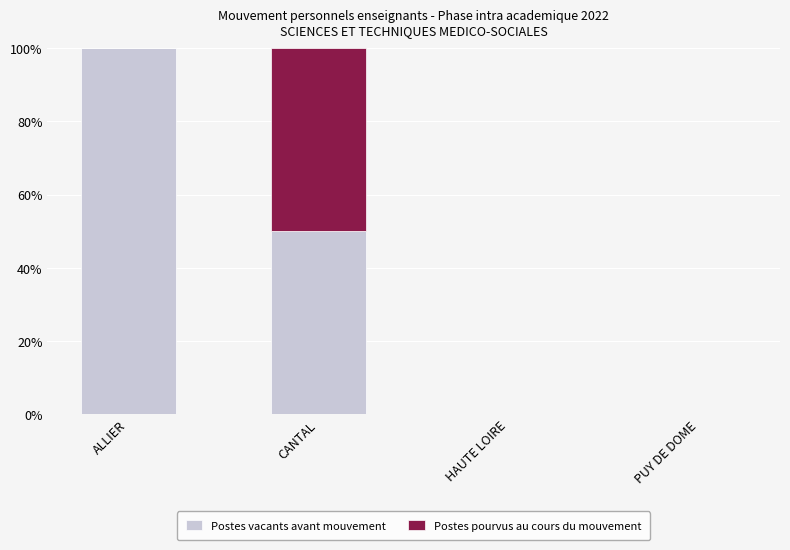

Where does the Postes vacants avant mouvement series first go above 50?

ALLIER